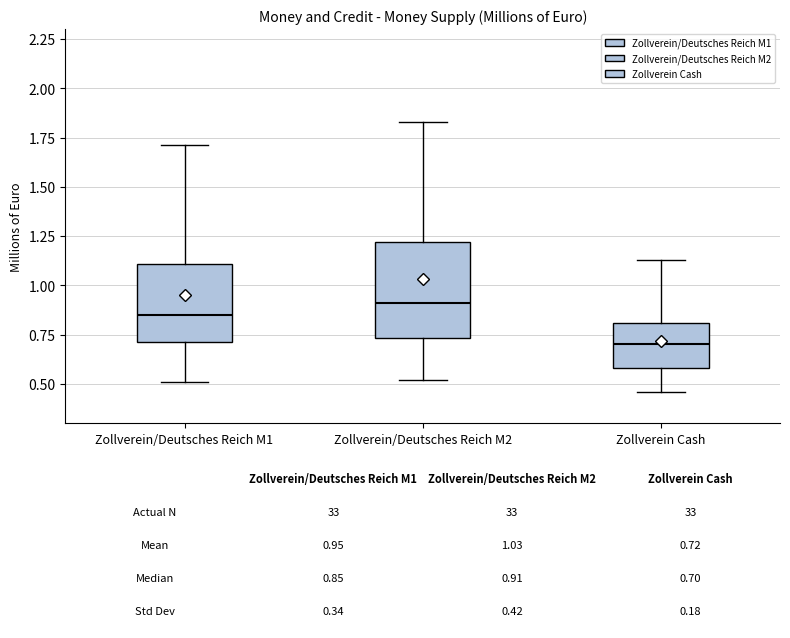

Which box has the highest median line?

Zollverein/Deutsches Reich M2